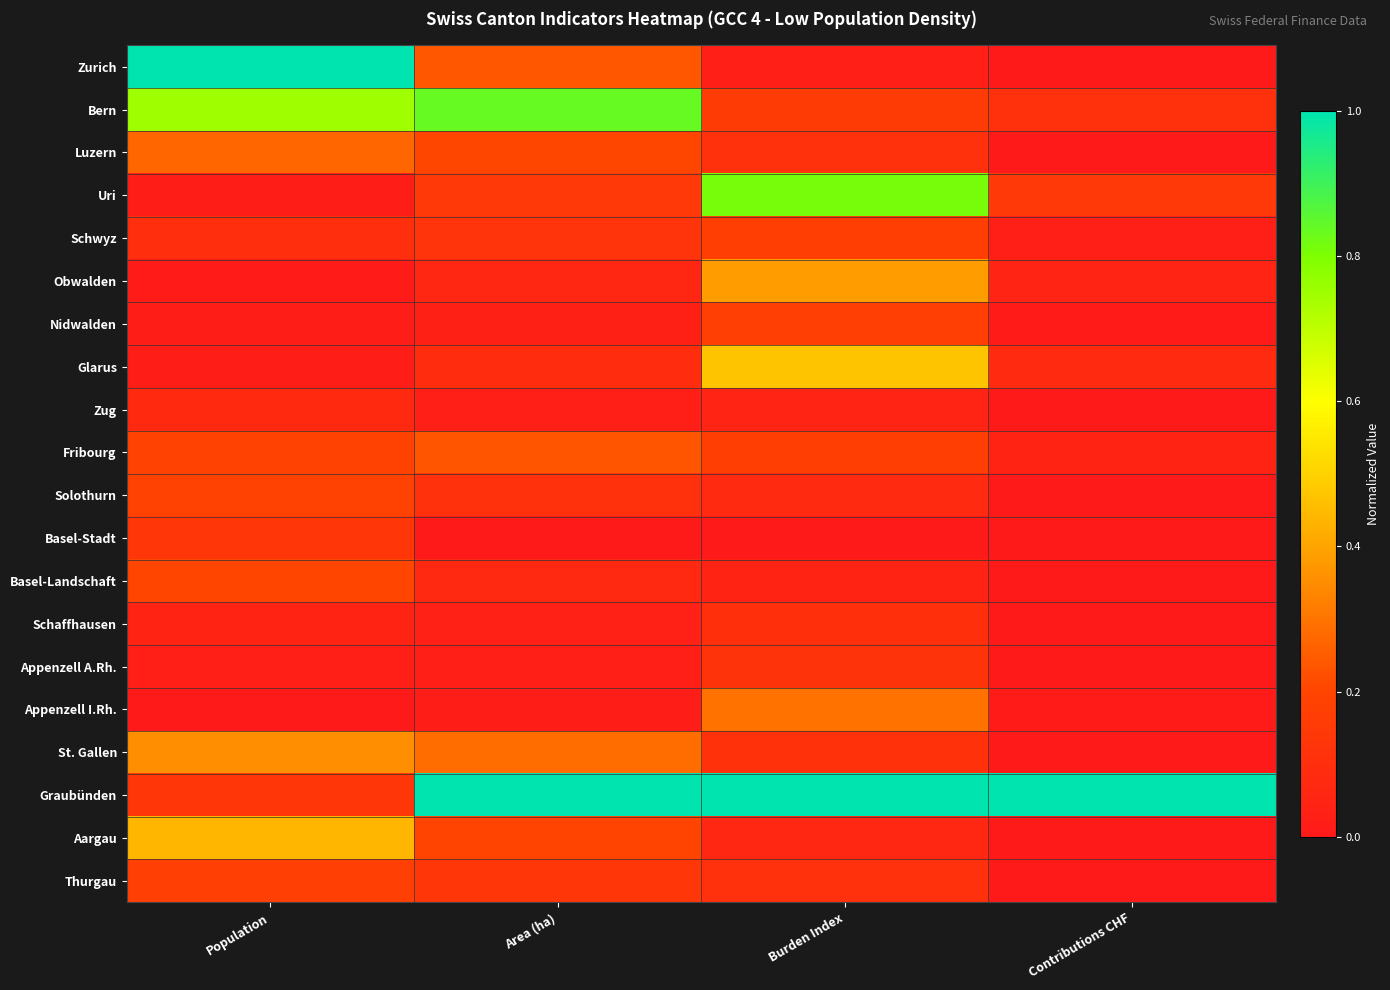

What is the total value across all series at Burden Index?

4.5